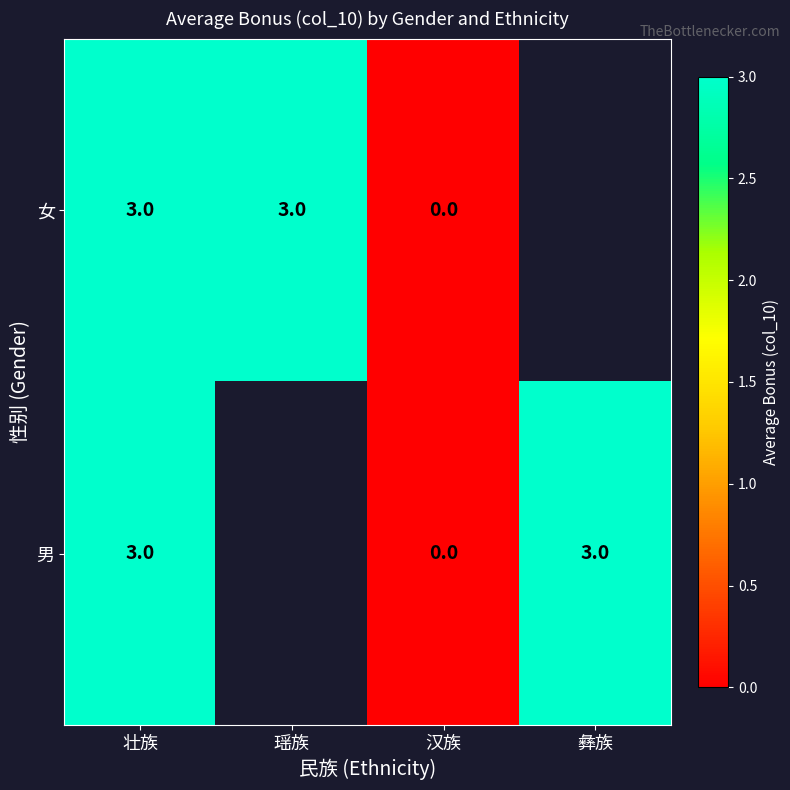

What is the total value across all series at 壮族?

6